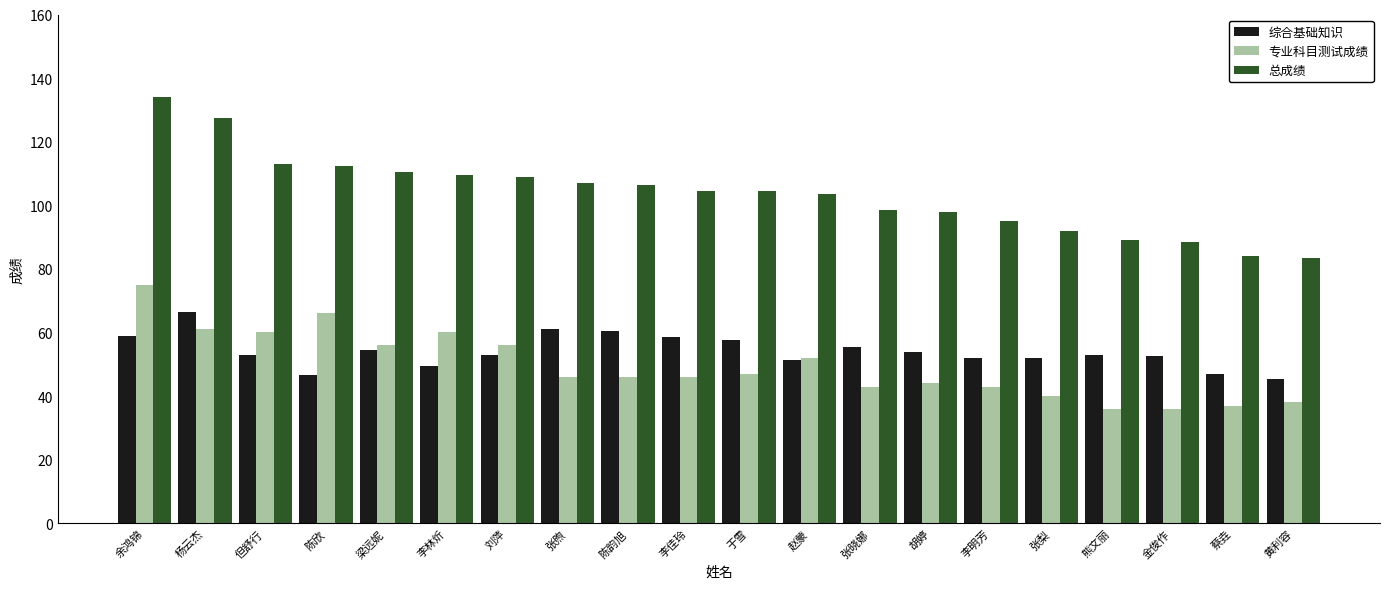

What is the difference between the maximum and second lowest values in the 综合基础知识 series?

20.0